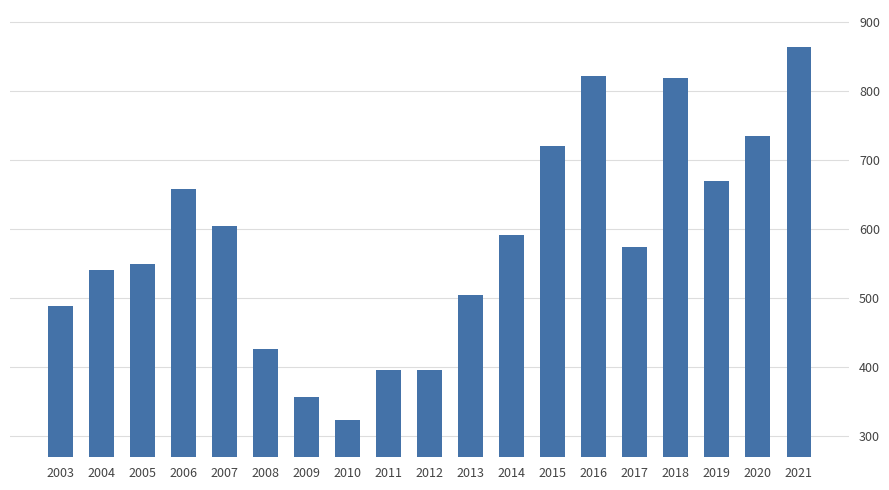

The chart shows a value of 426 at 2008. True or false?

True